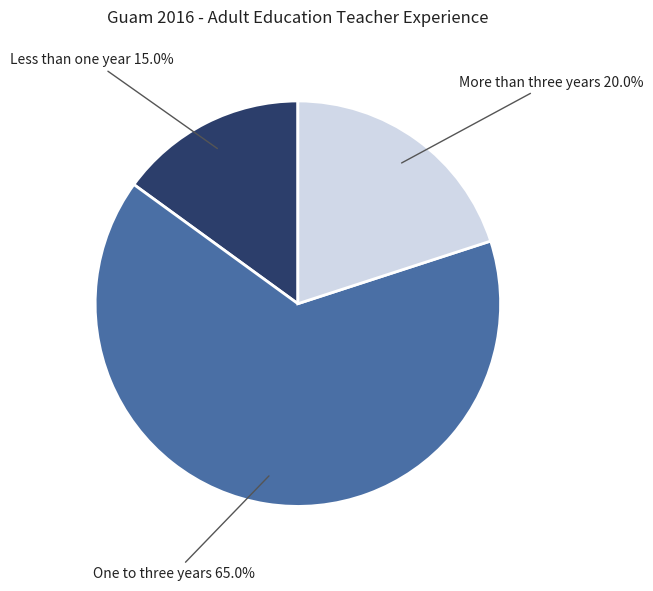

What is the largest slice in the pie chart?

One to three years